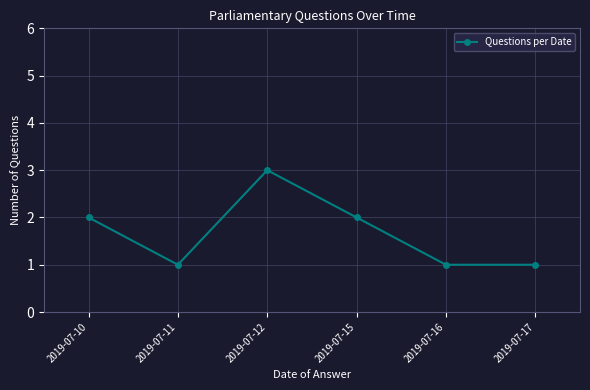

What is the sum of all values?

10